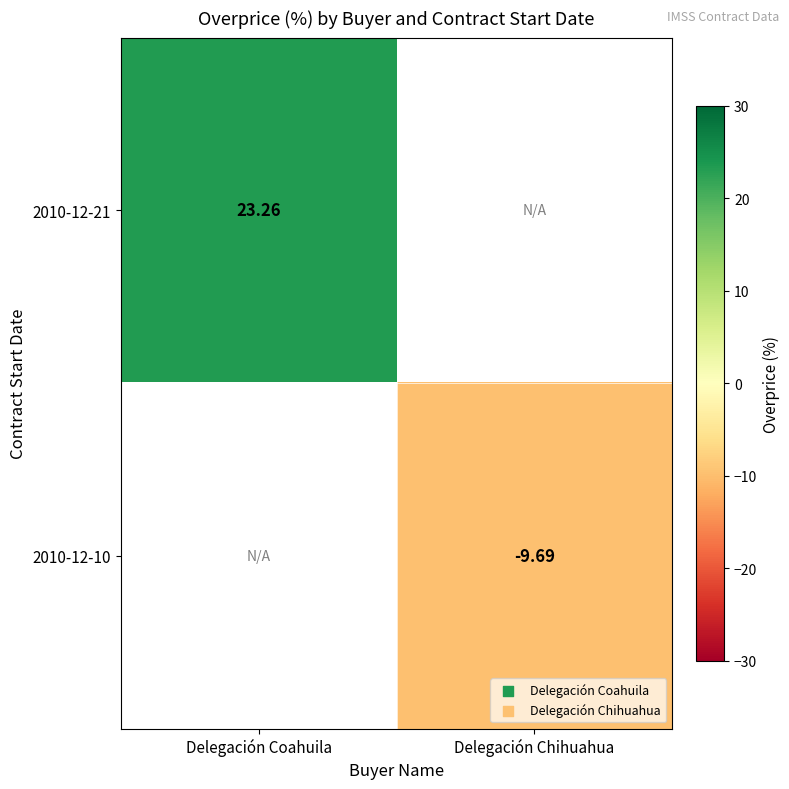

At how many categories does at least one series exceed 0?

1